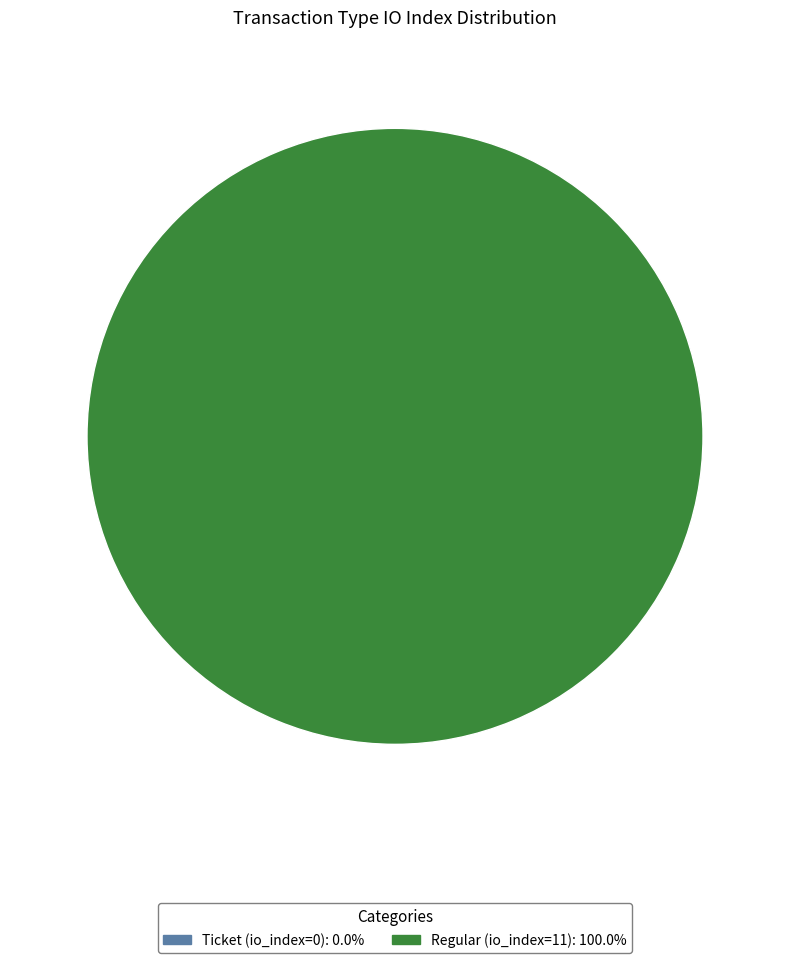

The Regular (io_index=11) slice represents 100% of the pie. True or false?

True